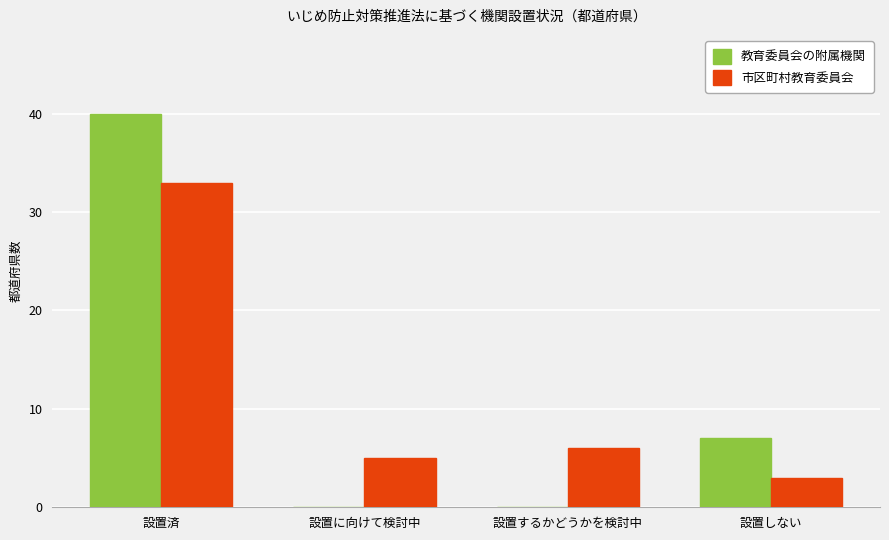

Reading left to right, what are all the values shown in this chart?

教育委員会の附属機関: 設置済=40	設置に向けて検討中=0	設置するかどうかを検討中=0	設置しない=7
市区町村教育委員会: 設置済=33	設置に向けて検討中=5	設置するかどうかを検討中=6	設置しない=3